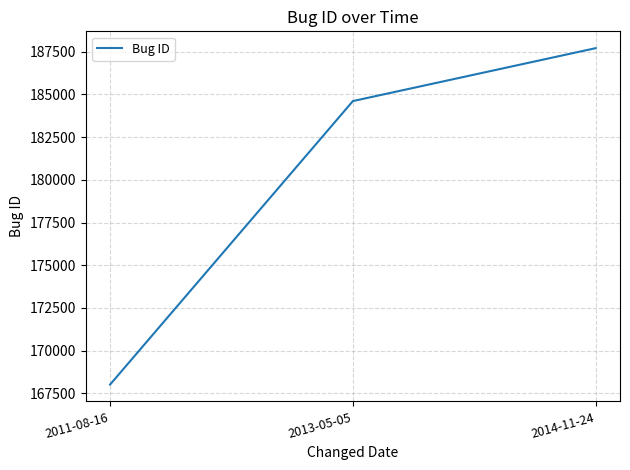

At which label is the value closest to 177859?

2013-05-05